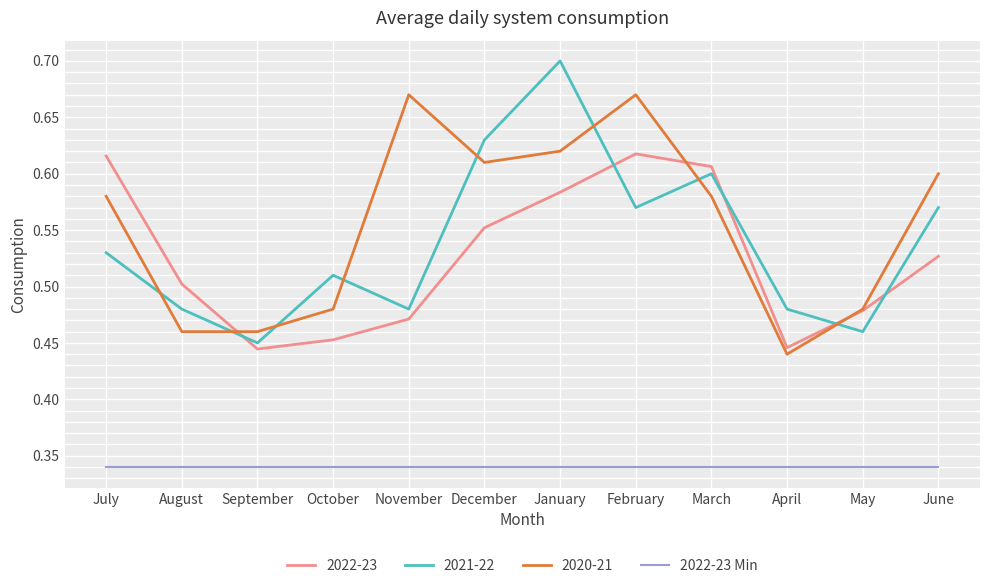

Which series has the largest total across all categories?

2020-21